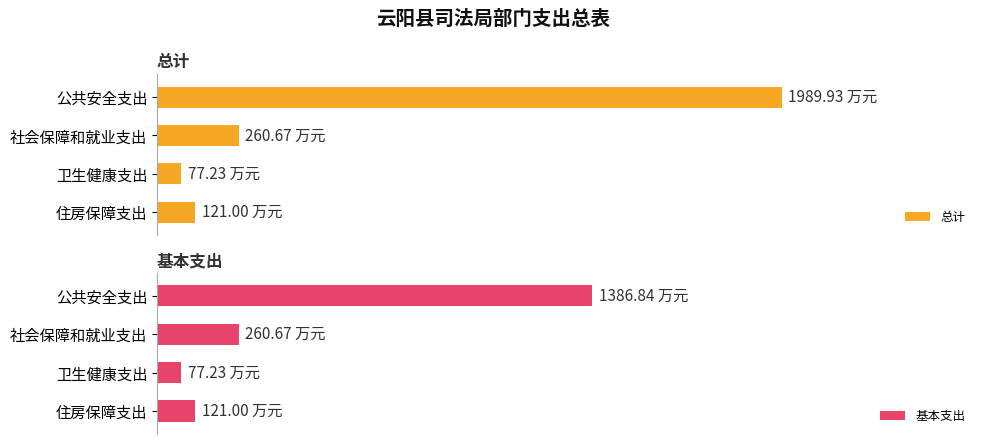

What is the minimum value for 基本支出?

77.2